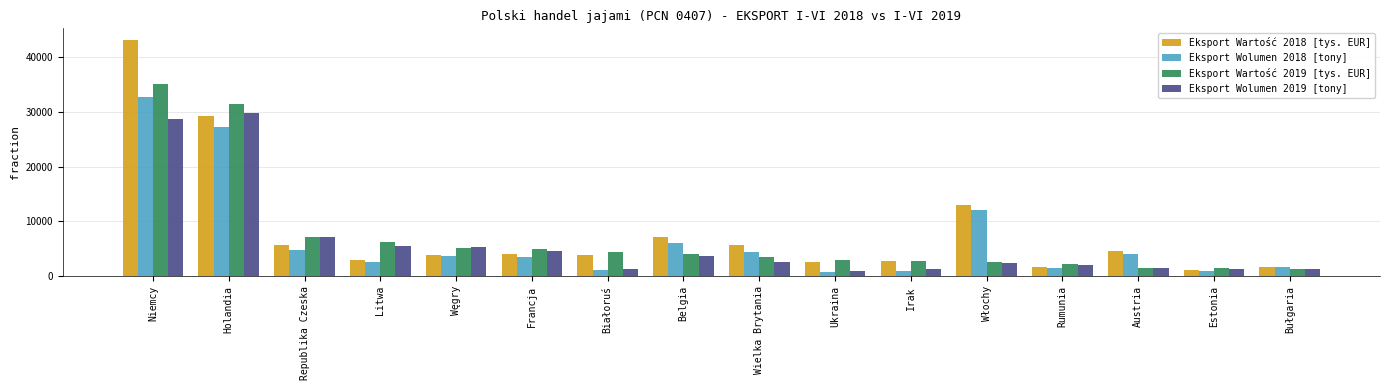

Are the bars grouped side by side (vs. stacked)?

Yes